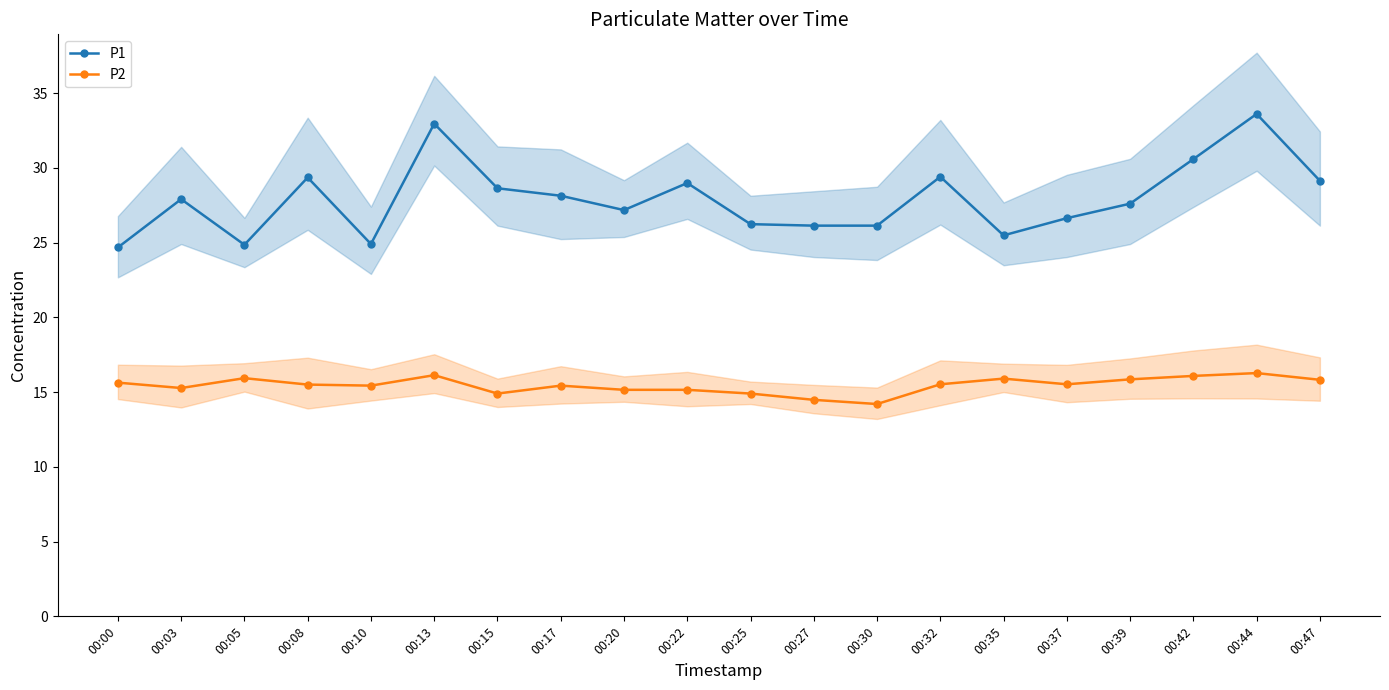

The value of P1 at 00:15 is 18.1. True or false?

False